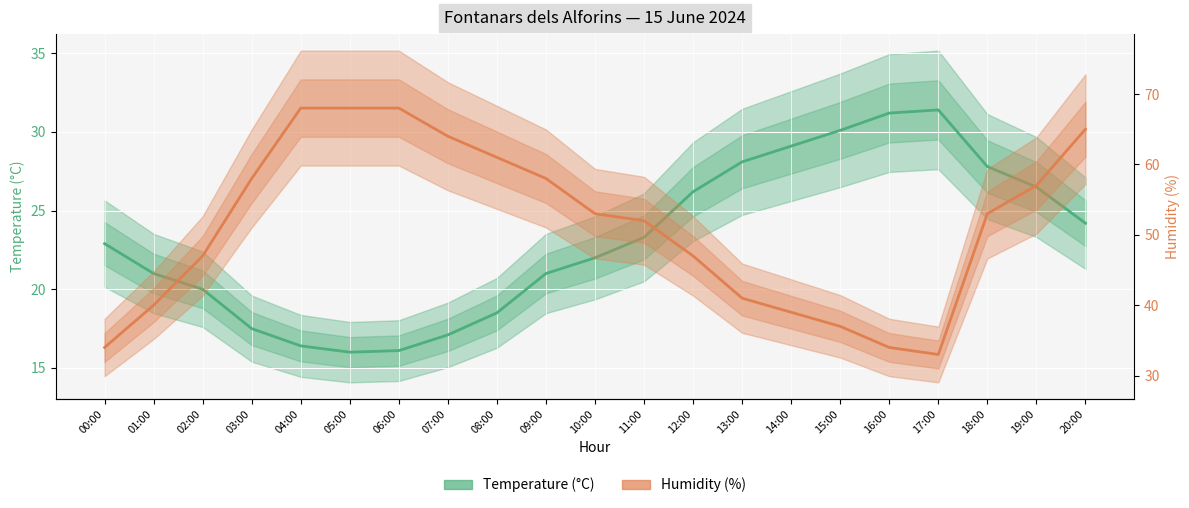

Which series has the largest total across all categories?

Humidity (%)